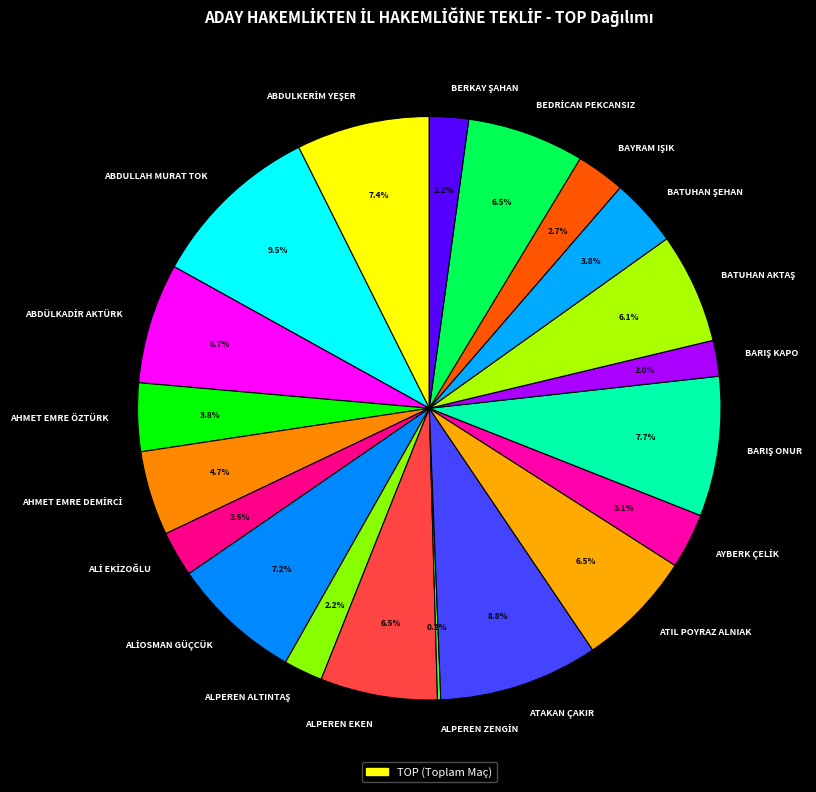

Which category has the biggest portion of the pie?

ABDULLAH MURAT TOK